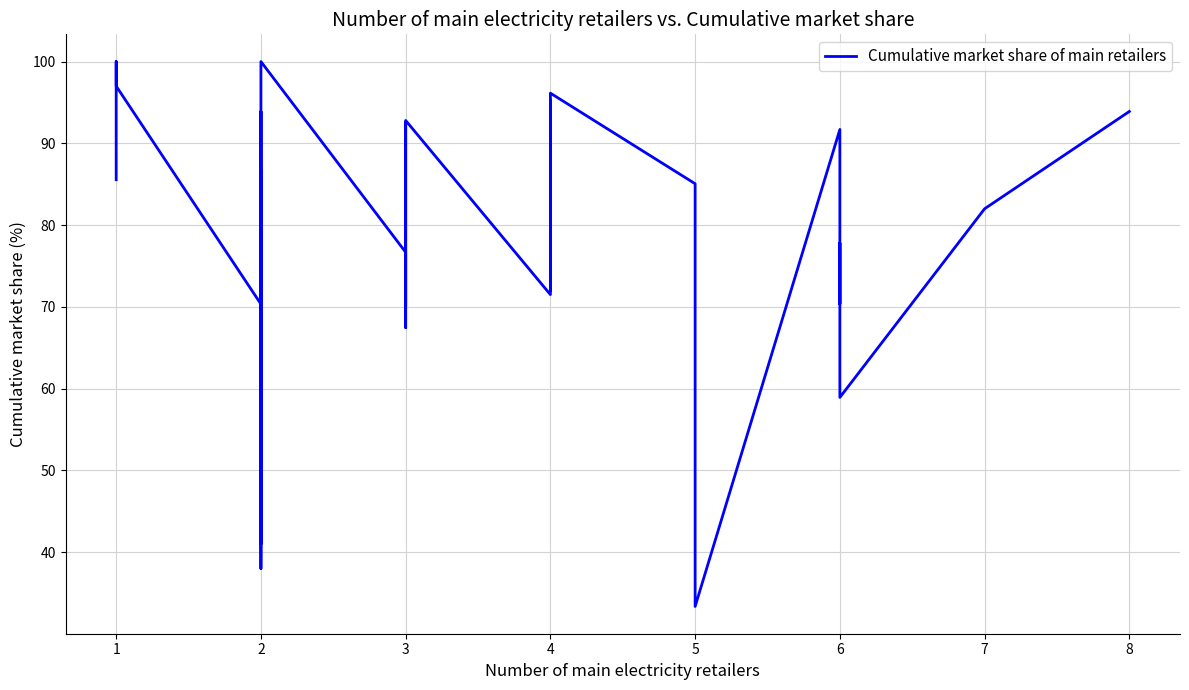

Rank the categories by value from highest to lowest.

1, 2, 1, 4, 4, 2, 8, 3, 3, 3, 6, 4, 2, 1, 5, 7, 4, 6, 3, 4, 4, 6, 2, 3, 3, 5, 6, 2, 2, 5